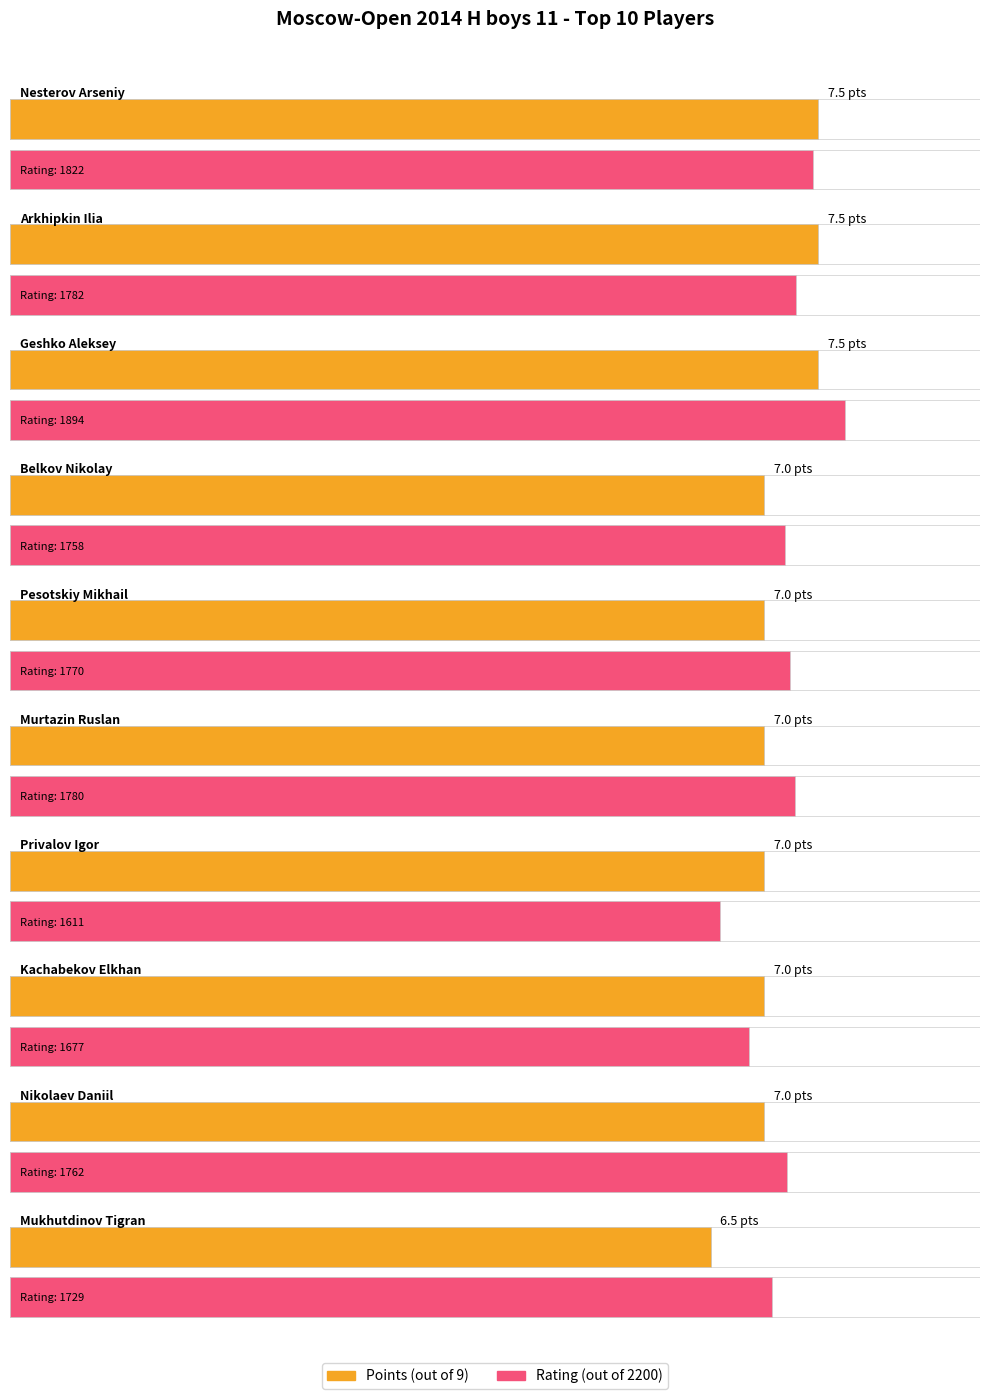

Reading left to right, what are all the values shown in this chart?

Points: Nesterov Arseniy=7.5	Arkhipkin Ilia=7.5	Geshko Aleksey=7.5	Belkov Nikolay=7.0	Pesotskiy Mikhail=7.0	Murtazin Ruslan=7.0	Privalov Igor=7.0	Kachabekov Elkhan=7.0	Nikolaev Daniil=7.0	Mukhutdinov Tigran=6.5
Rating: Nesterov Arseniy=1822.0	Arkhipkin Ilia=1782.0	Geshko Aleksey=1894.0	Belkov Nikolay=1758.0	Pesotskiy Mikhail=1770.0	Murtazin Ruslan=1780.0	Privalov Igor=1611.0	Kachabekov Elkhan=1677.0	Nikolaev Daniil=1762.0	Mukhutdinov Tigran=1729.0